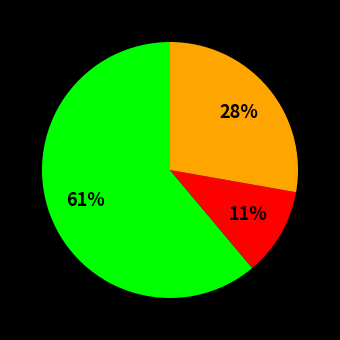

Is there any slice that represents more than half of the pie?

Yes